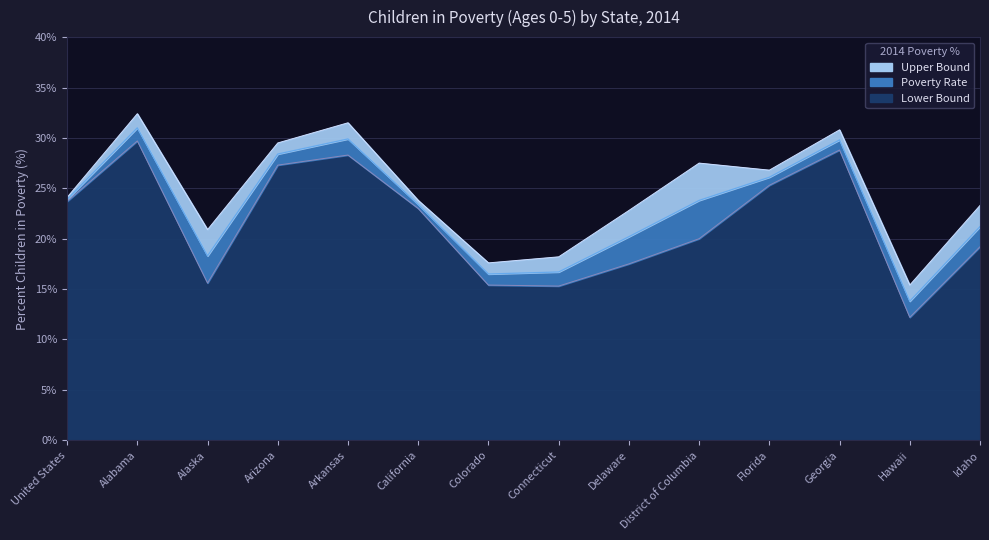

True or false: Lower Bound has a value of 43.2 at Arkansas.

False